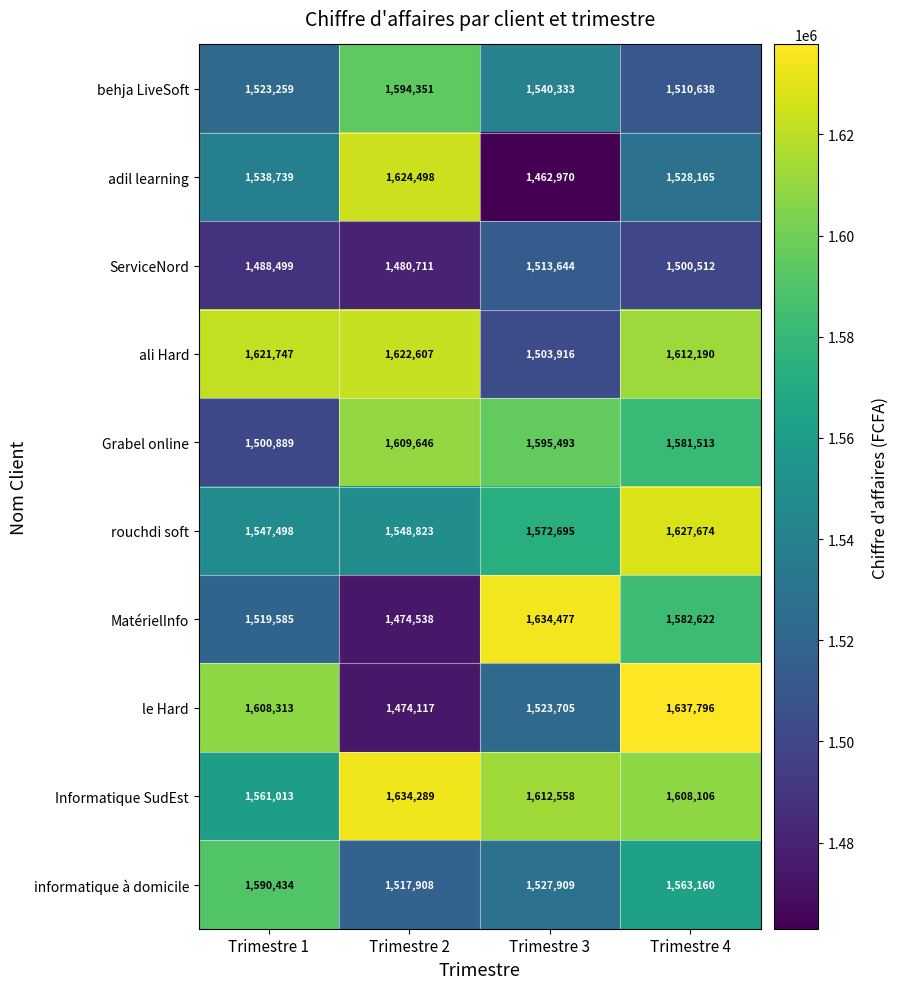

What is the spread (max minus min) of values at Trimestre 4?

137284